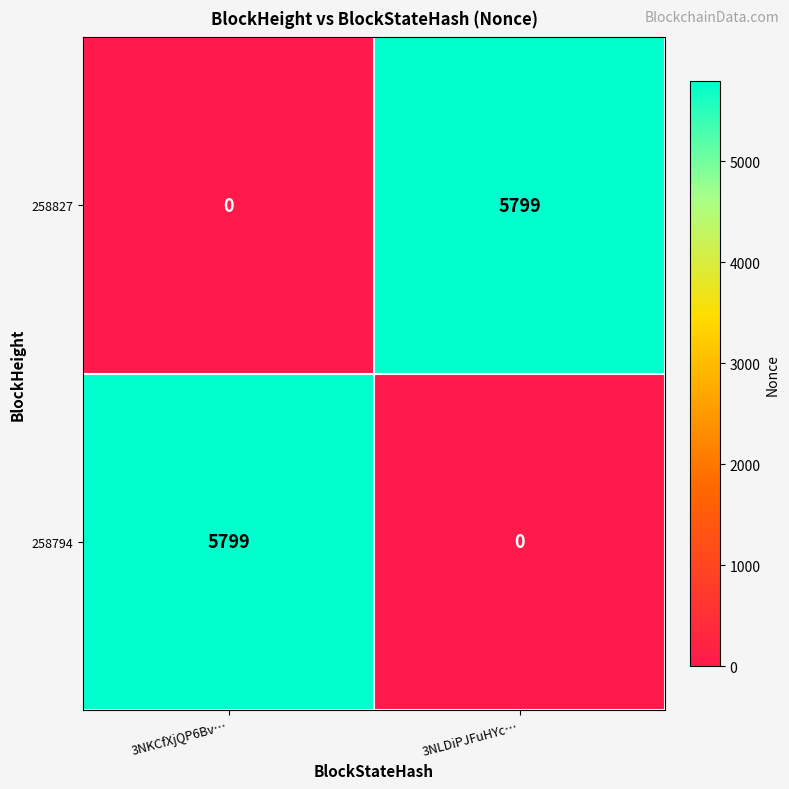

What is the maximum value shown in the chart?

5799